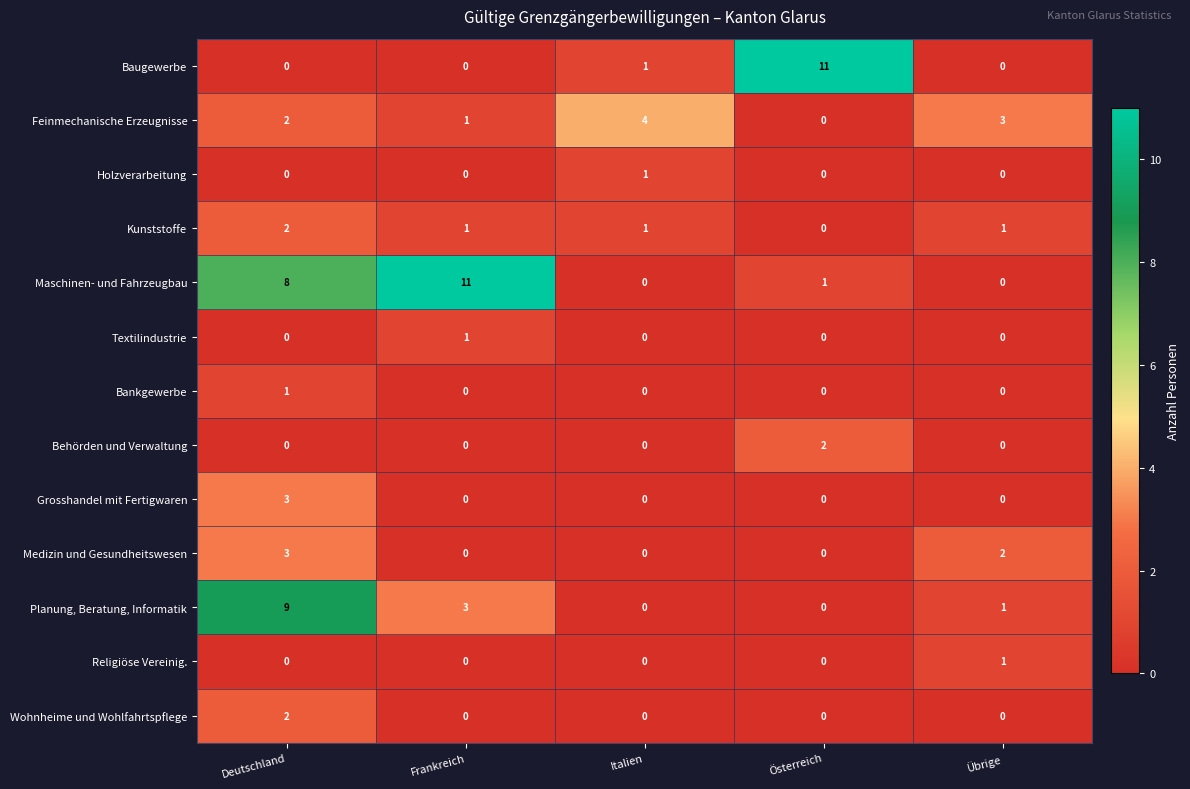

What is the difference between the maximum and second lowest values in the Baugewerbe series?

11